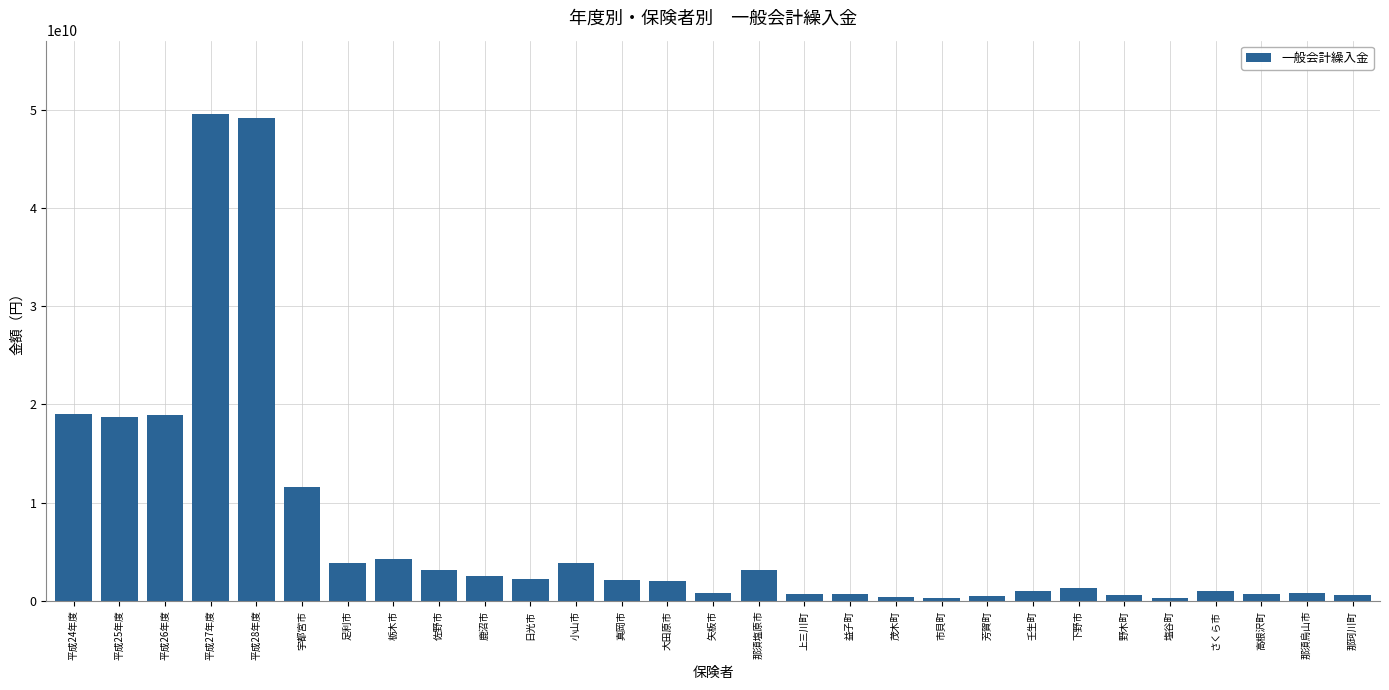

The value at 平成25年度 is 18745603747. True or false?

True